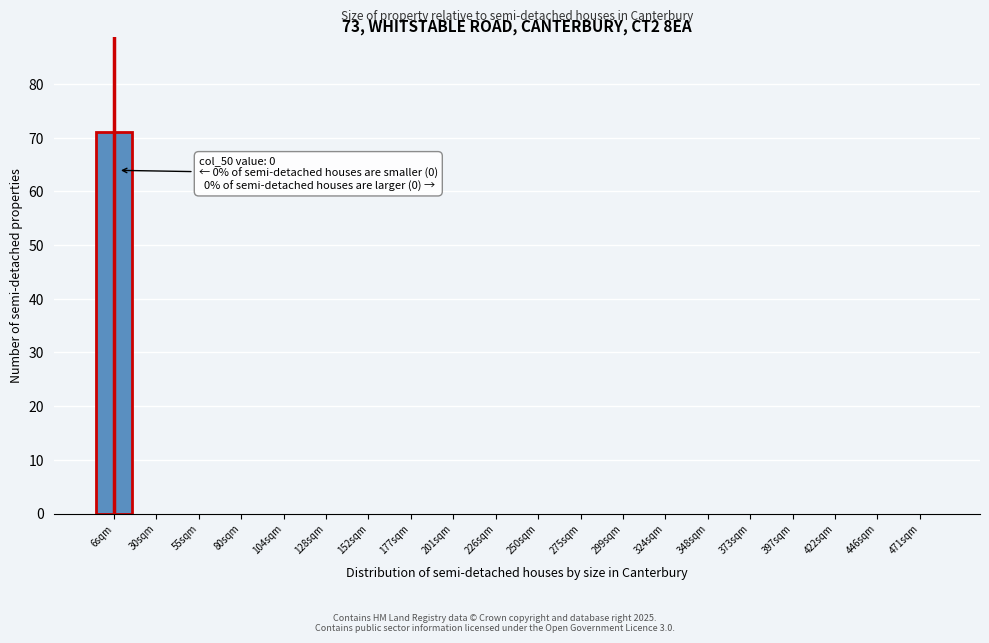

Reading right to left, list all the values displayed in this chart.

471sqm=0	446sqm=0	422sqm=0	397sqm=0	373sqm=0	348sqm=0	324sqm=0	299sqm=0	275sqm=0	250sqm=0	226sqm=0	201sqm=0	177sqm=0	152sqm=0	128sqm=0	104sqm=0	80sqm=0	55sqm=0	30sqm=0	6sqm=71